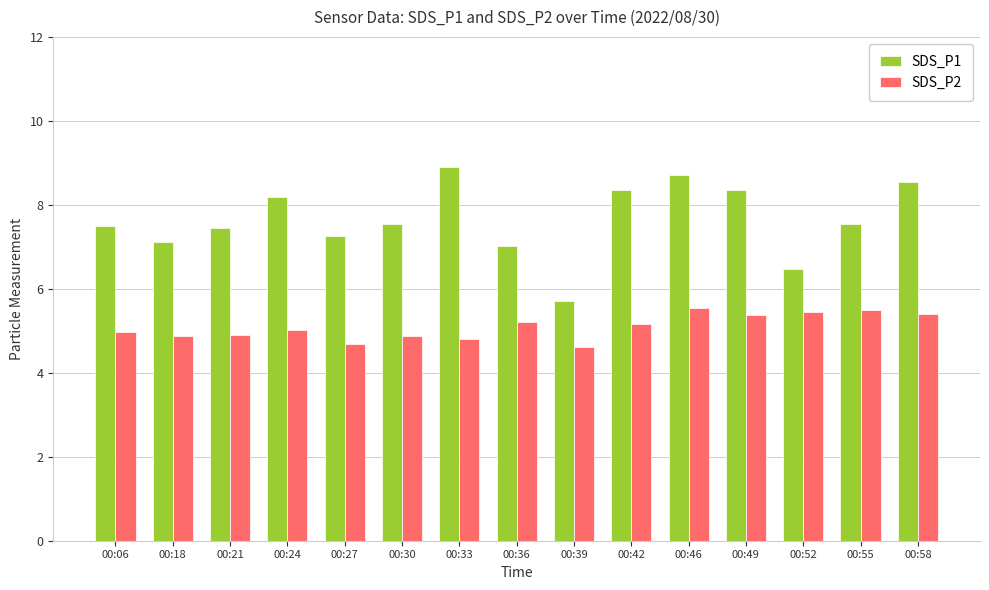

The value of SDS_P1 at 00:33 is 8.9. True or false?

True